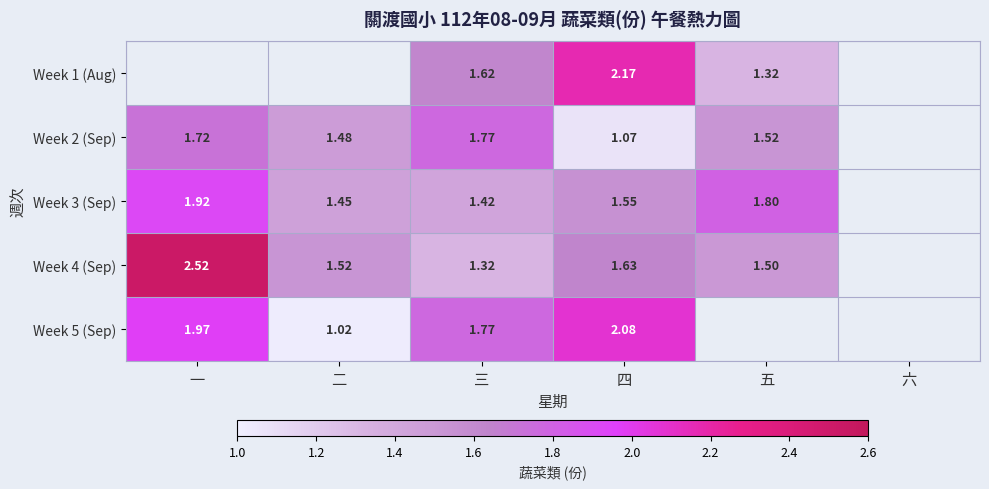

What is the minimum value shown in the chart?

1.0